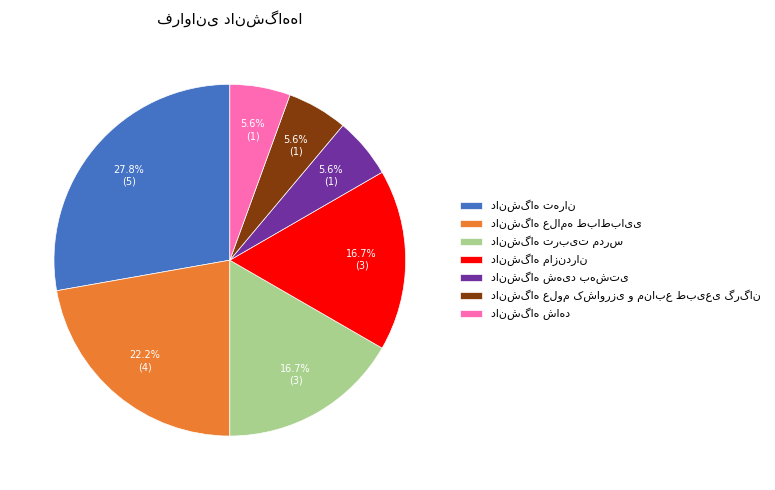

Is there a majority slice in this chart?

No